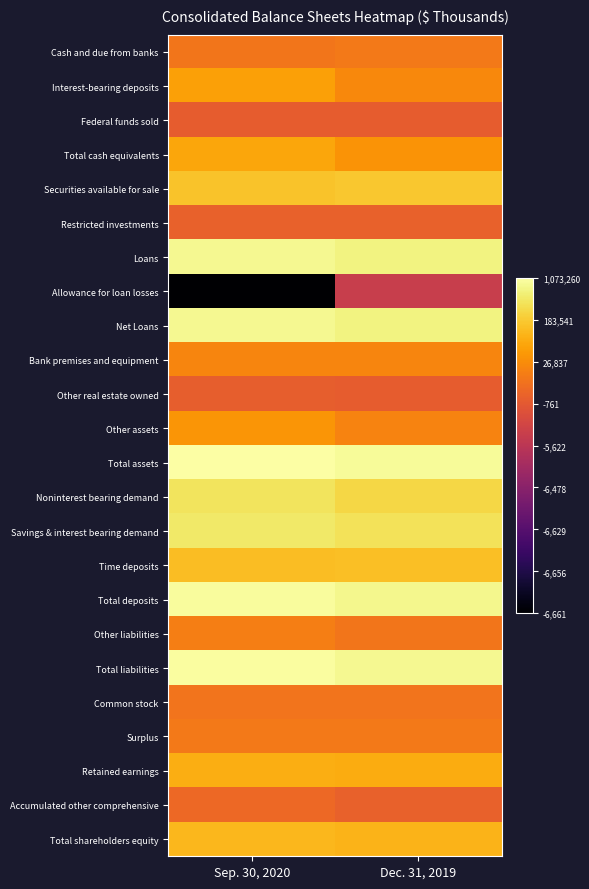

Rank the series by their maximum value, from lowest to highest.

Allowance for loan losses, Federal funds sold, Other real estate owned, Restricted investments, Accumulated other comprehensive, Common stock, Cash and due from banks, Surplus, Other liabilities, Bank premises and equipment, Other assets, Interest-bearing deposits, Total cash equivalents, Retained earnings, Total shareholders equity, Time deposits, Securities available for sale, Noninterest bearing demand, Savings & interest bearing demand, Net Loans, Loans, Total deposits, Total liabilities, Total assets